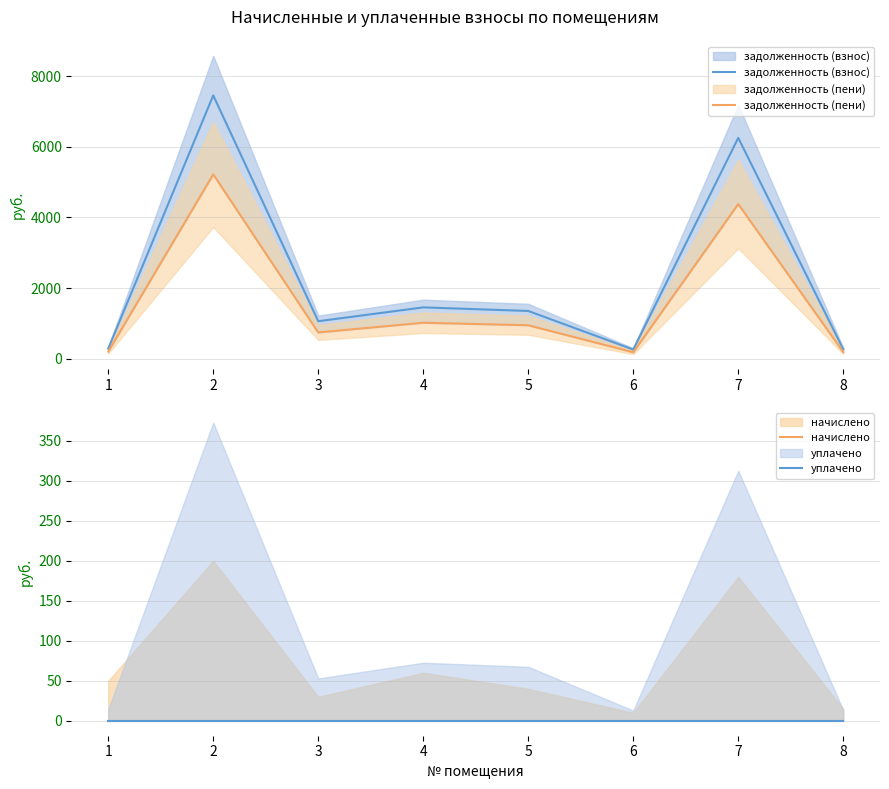

What is the sum of the задолженность (взнос) values at 3 and 4?

2510.8